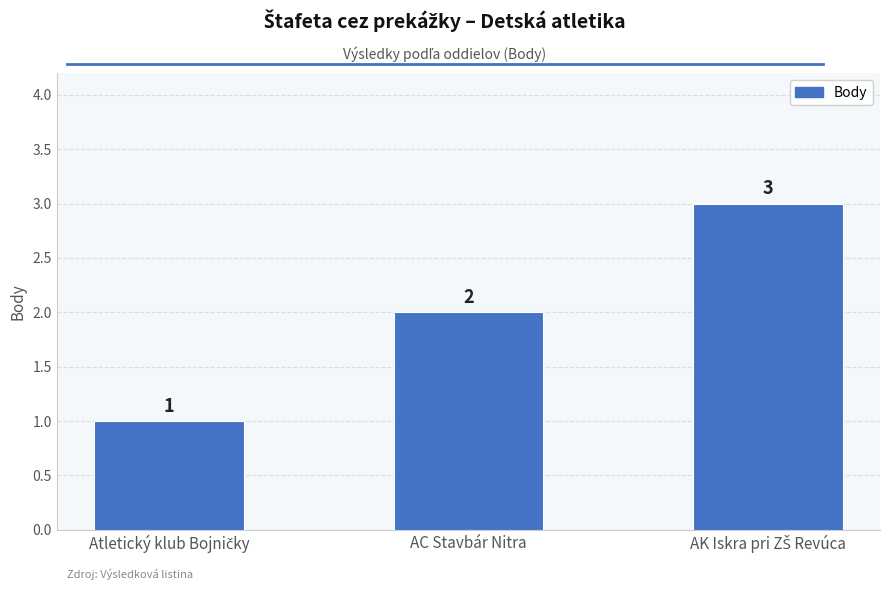

At which label is the value closest to 2?

AC Stavbár Nitra